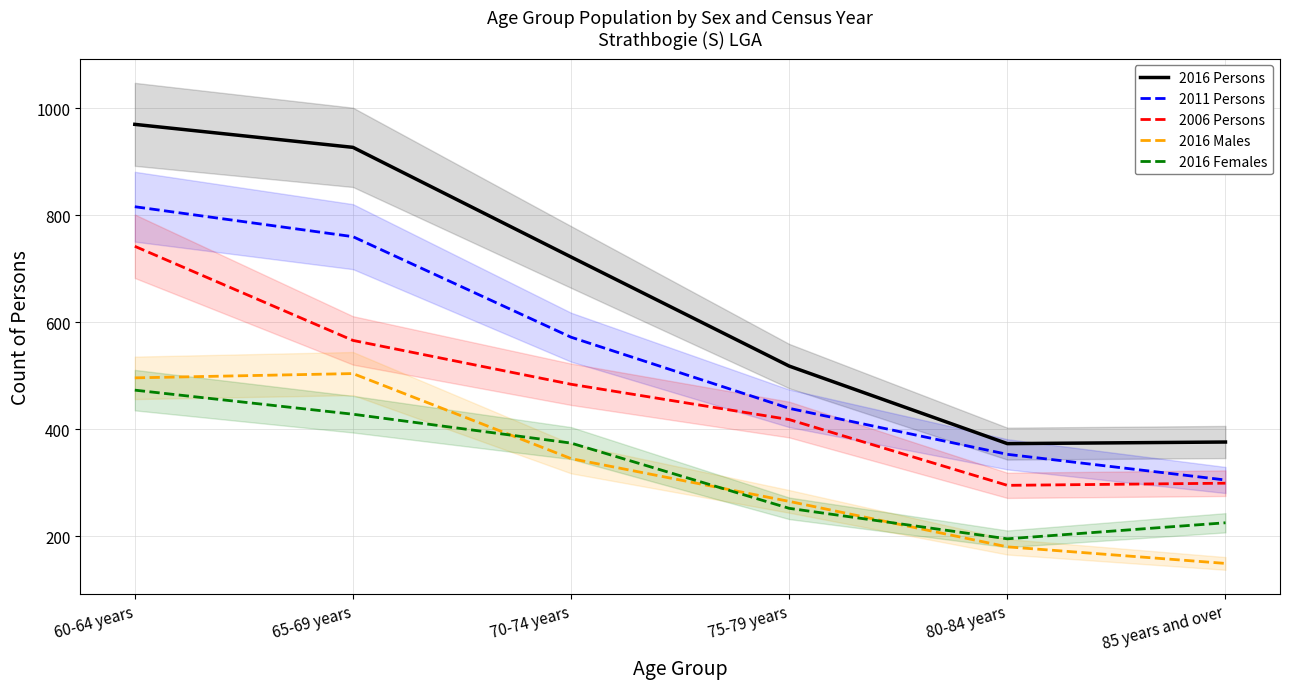

The value of 2016 Females at 60-64 years is 473. True or false?

True